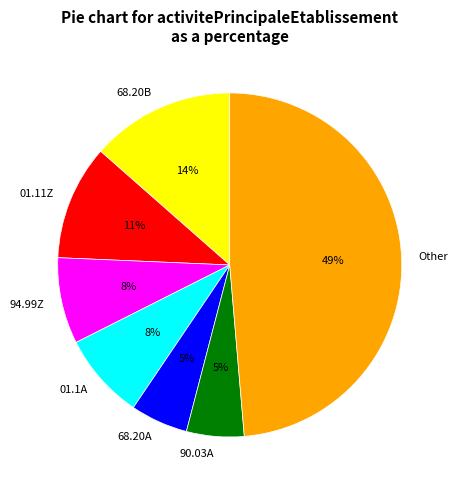

What is the largest slice in the pie chart?

Other